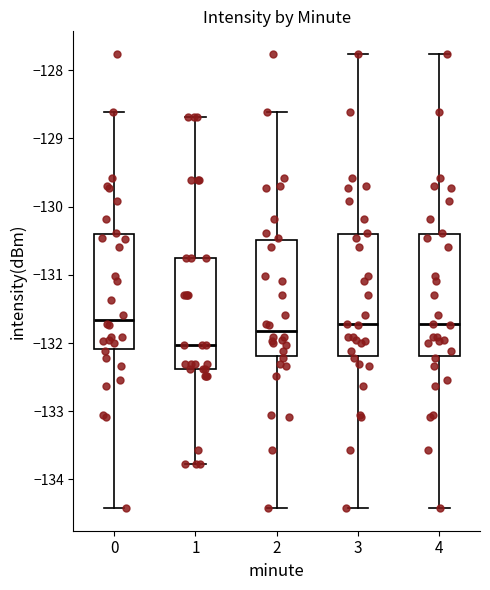

Reading left to right, read every box against the y-axis: the position of its median line, the range the box covers, and the ends of its whiskers. The values are not printed on the chart, so give them approximately, as read against the axis.

0: median -131.7, box -132.1 to -130.4, whiskers -134.4 to -128.6
1: median -132.0, box -132.4 to -130.7, whiskers -133.8 to -128.7
2: median -131.8, box -132.2 to -130.5, whiskers -134.4 to -128.6
3: median -131.7, box -132.2 to -130.4, whiskers -134.4 to -127.8
4: median -131.7, box -132.2 to -130.4, whiskers -134.4 to -127.8